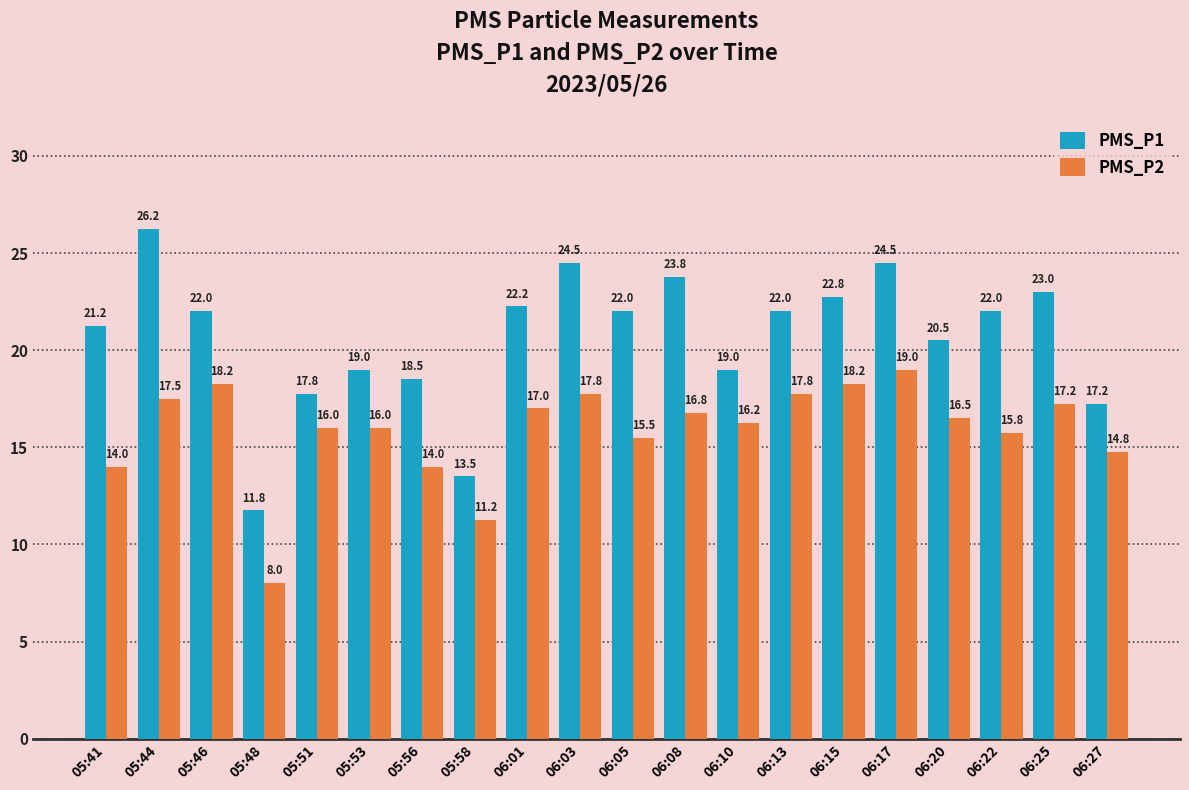

How many data points in PMS_P2 are less than 16?

7